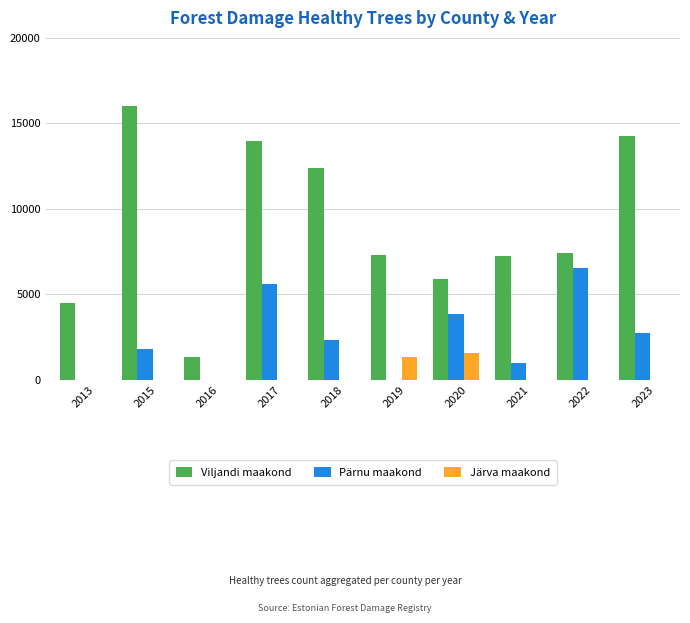

Is it true that Viljandi maakond equals 10999 at 2021?

False